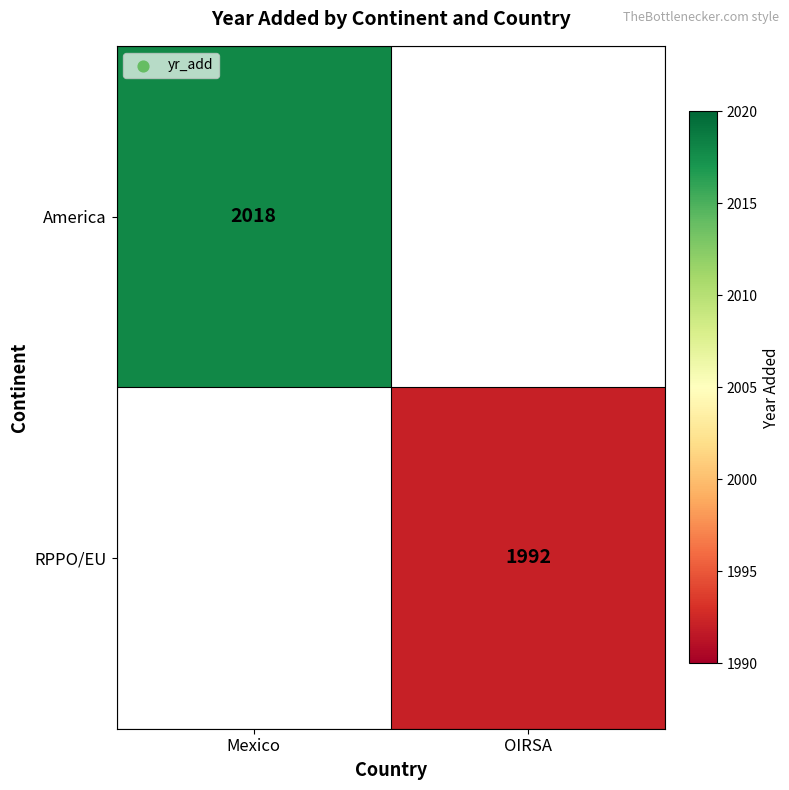

The RPPO/EU series shows 1992 at OIRSA. True or false?

True